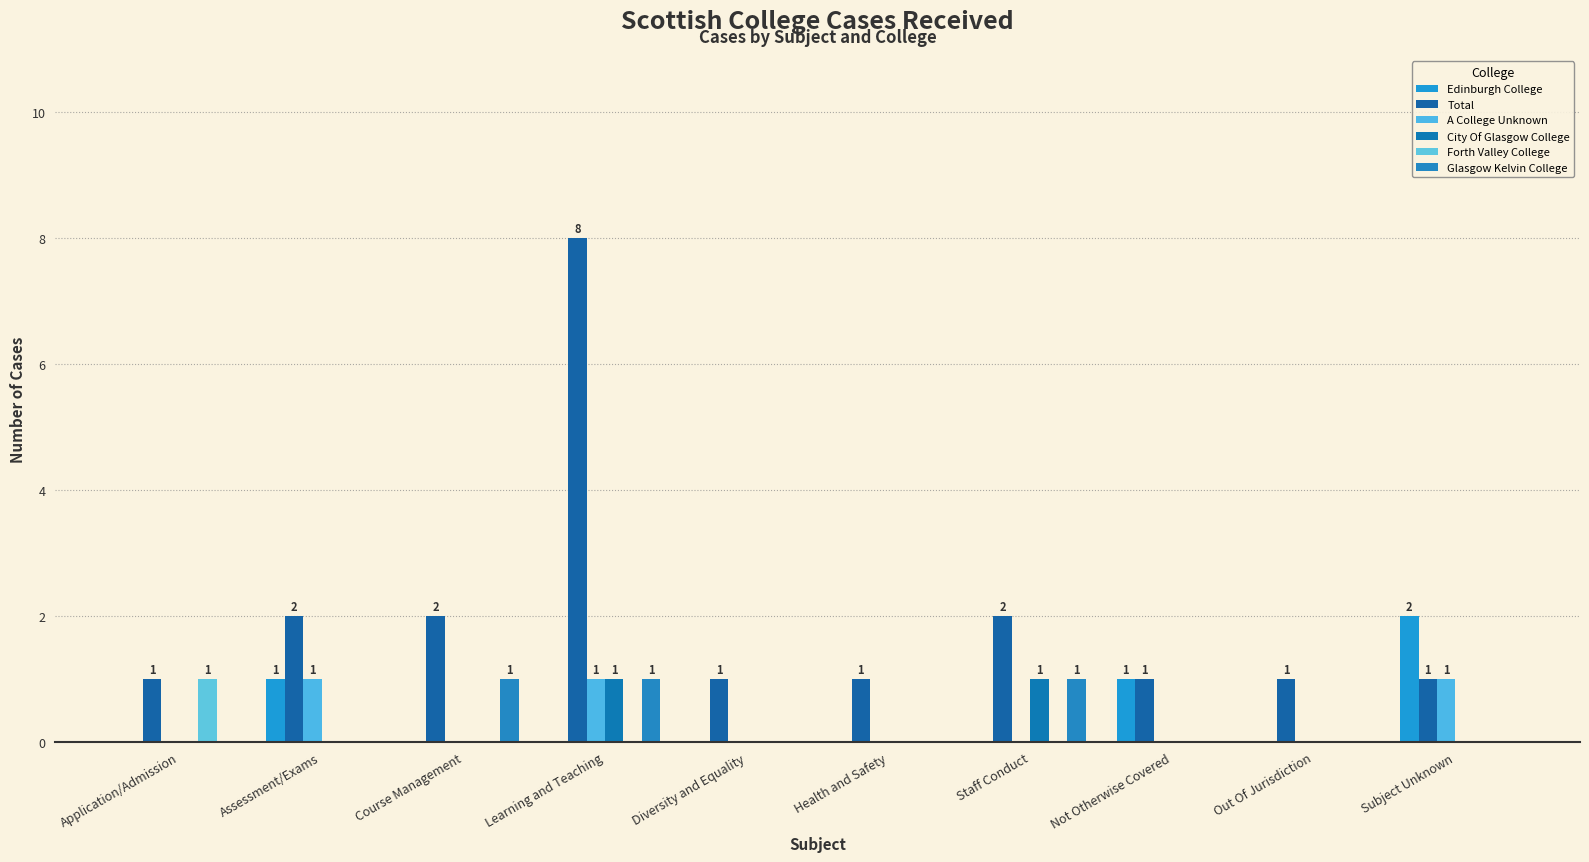

Which label corresponds to the smallest value in the chart?

Application/Admission